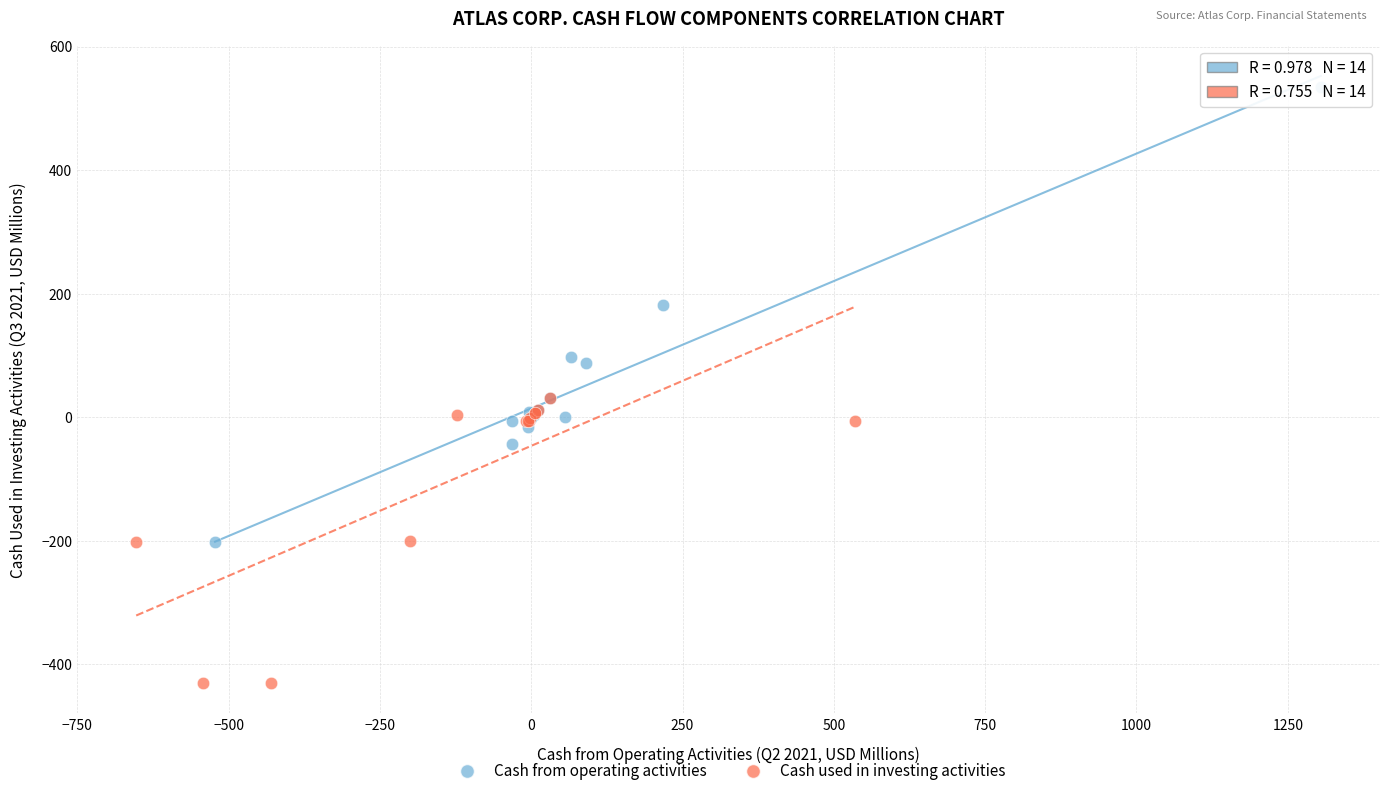

Which series contains the lowest Y value?

Cash used in investing activities